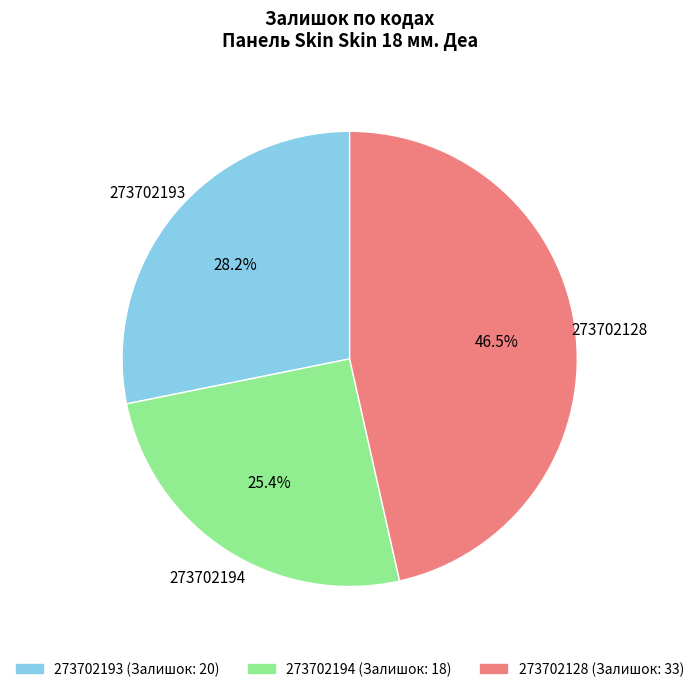

Does 273702128 represent more than half of the total?

No